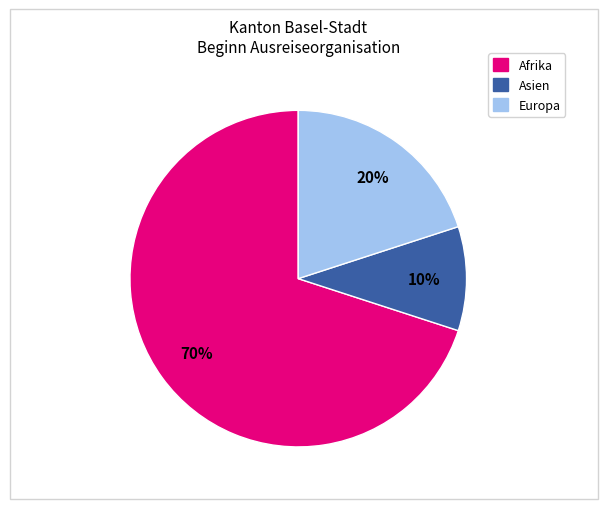

To the nearest percent, what portion does Europa represent?

20%